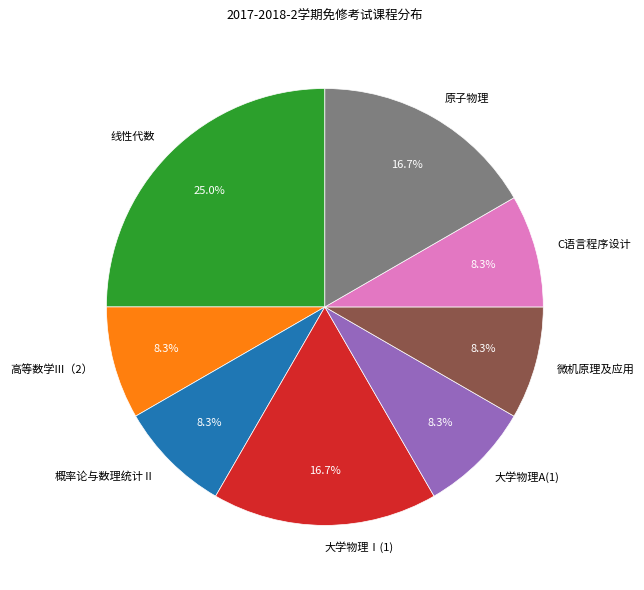

How many slices are in this pie chart?

8